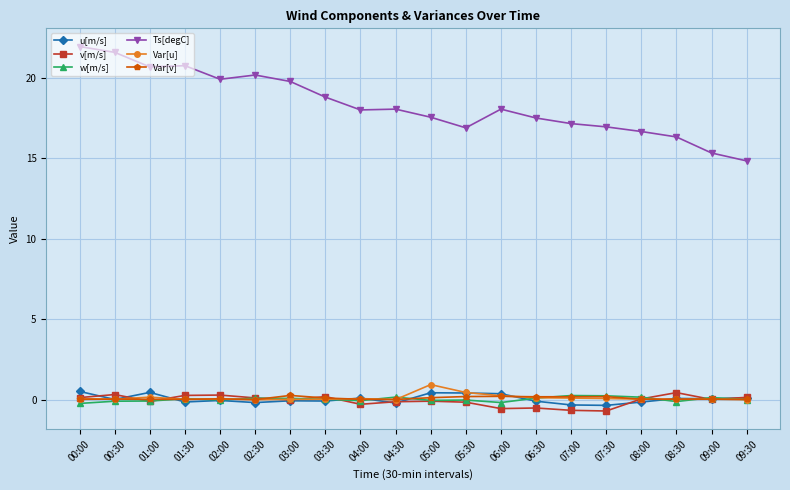

Which series changed the most between 04:00 and 09:00?

Ts[degC]